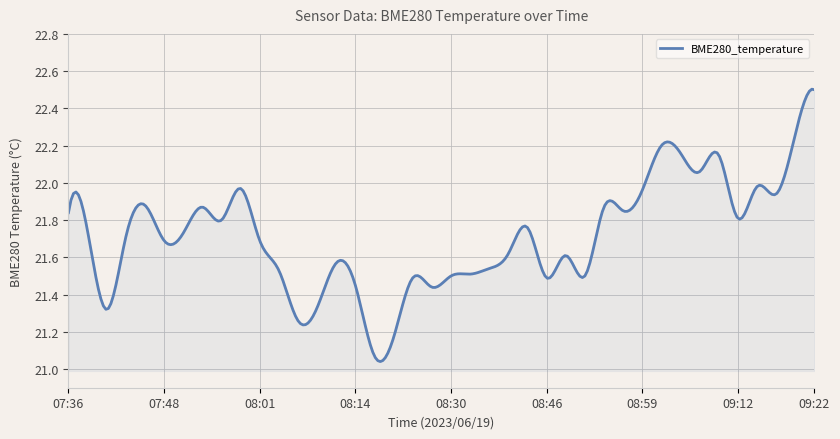

Does the chart display data point markers on the line(s)?

No